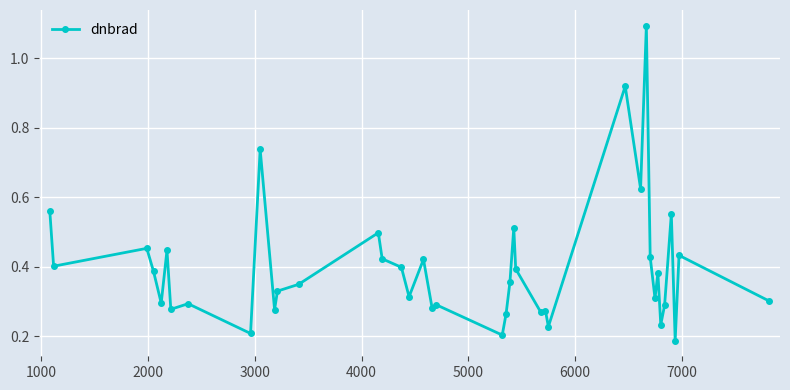

What is the value of the 31st point from the left?

1.1